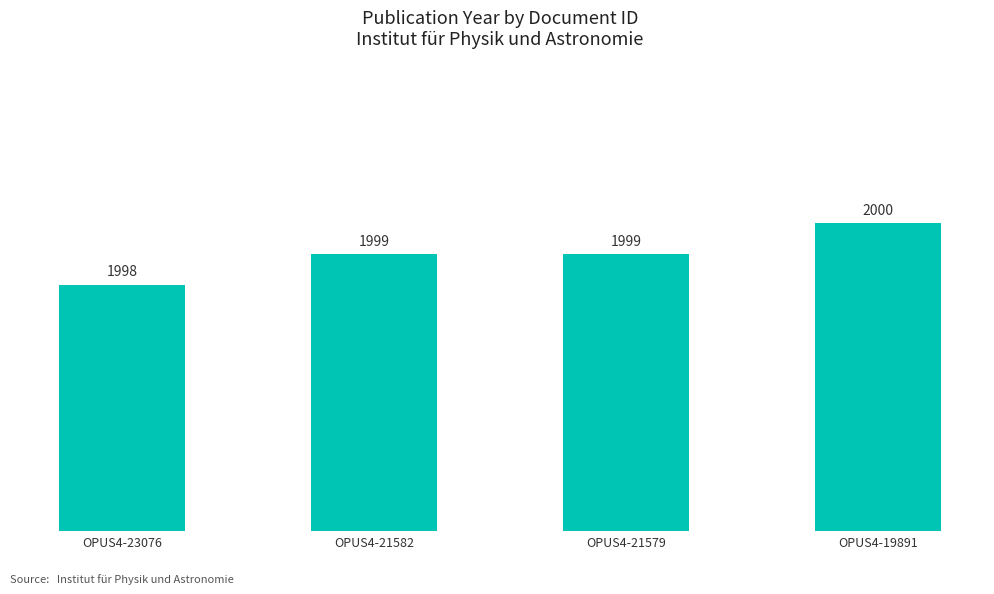

What is the average value?

1999